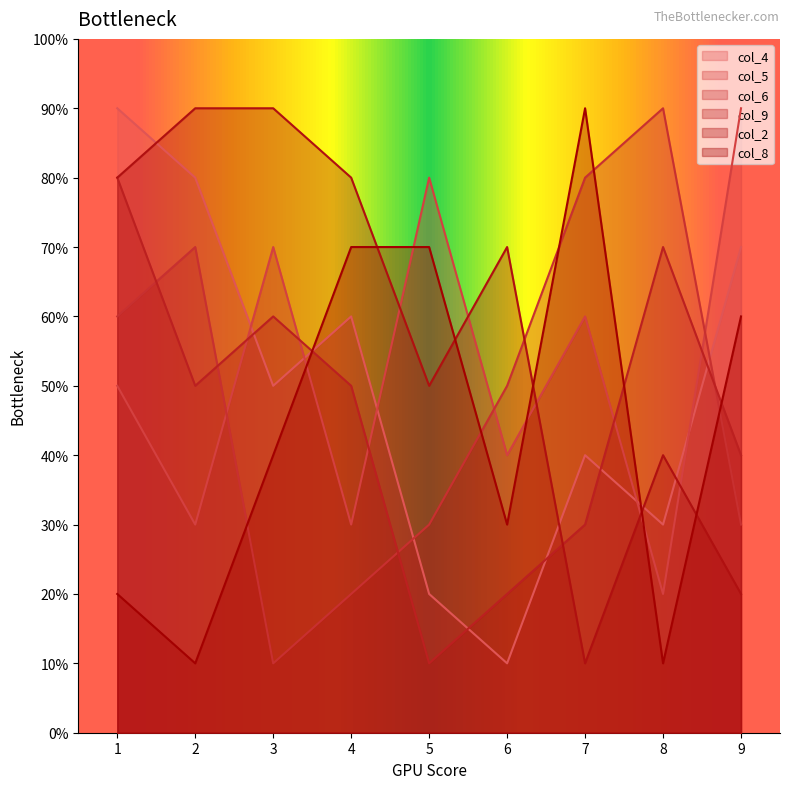

What is the value of the col_2 point at the 8th from the left?

9